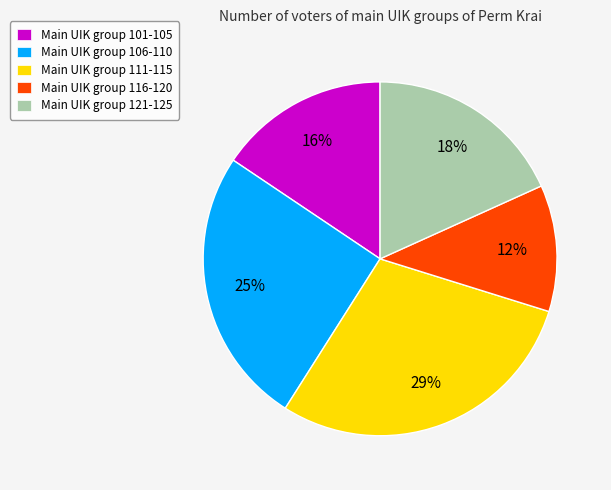

To the nearest percent, what is the average slice percentage?

20%